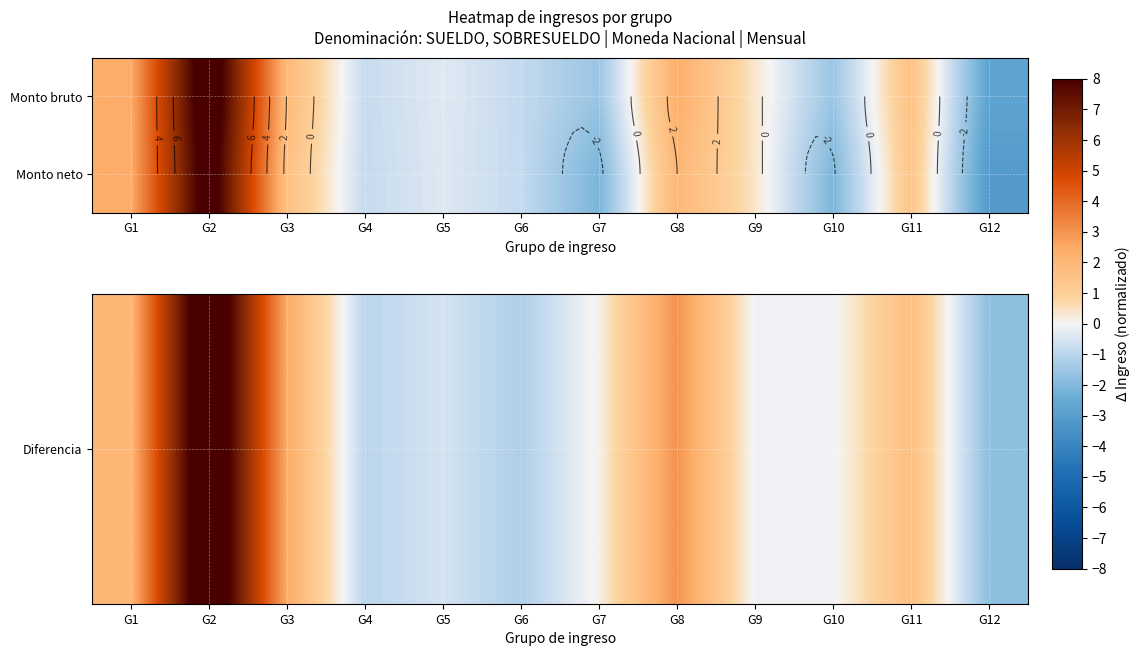

How many values in Monto neto are above zero?

6